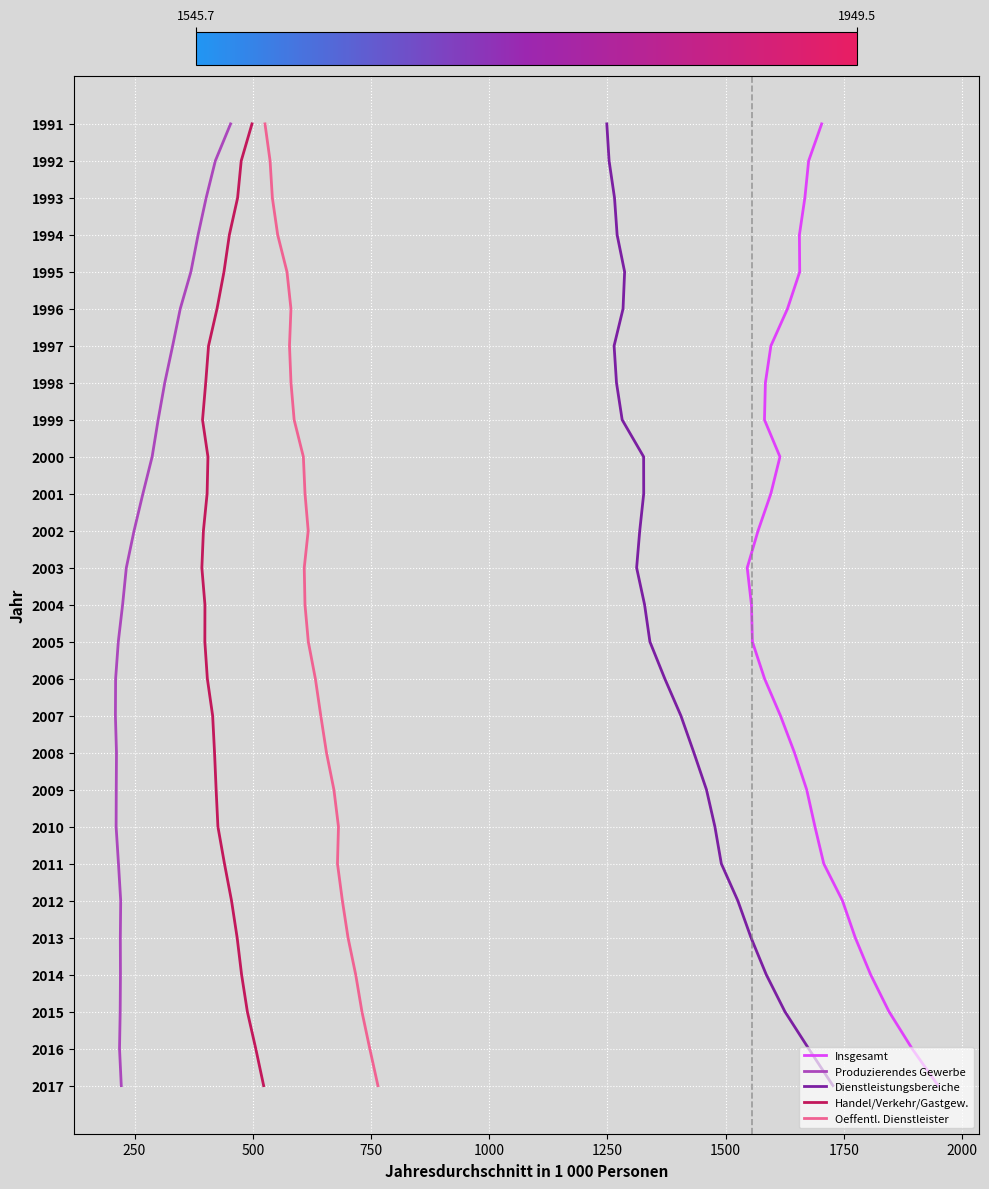

True or false: Produzierendes Gewerbe and Insgesamt cross at least once.

False